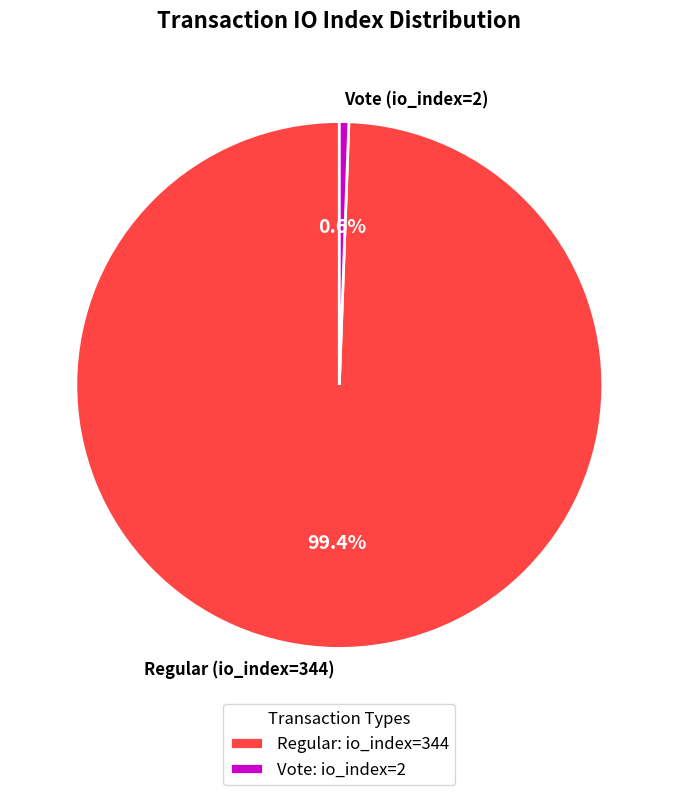

To the nearest percent, what percentage of the pie is Vote (io_index=2)?

1%